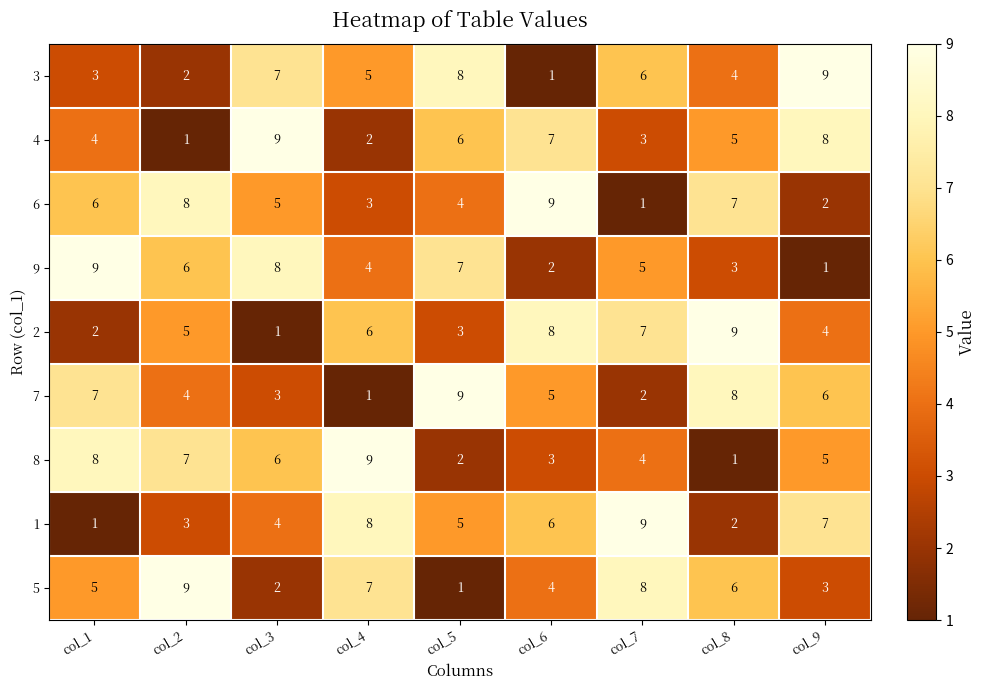

Where does the 1 series first go above 5?

col_4